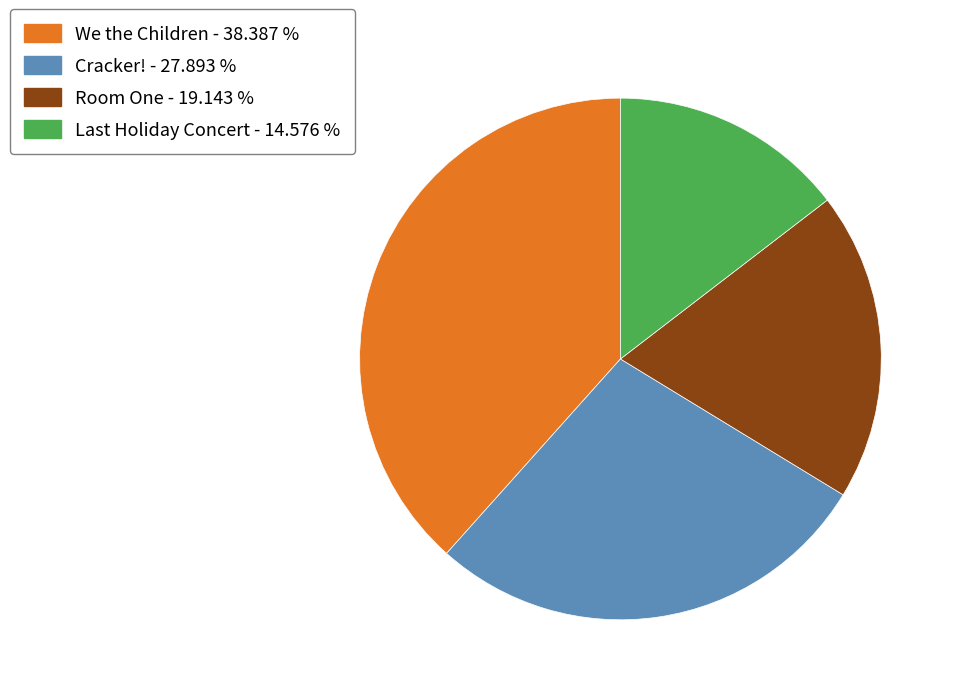

Which slice is the largest?

We the Children